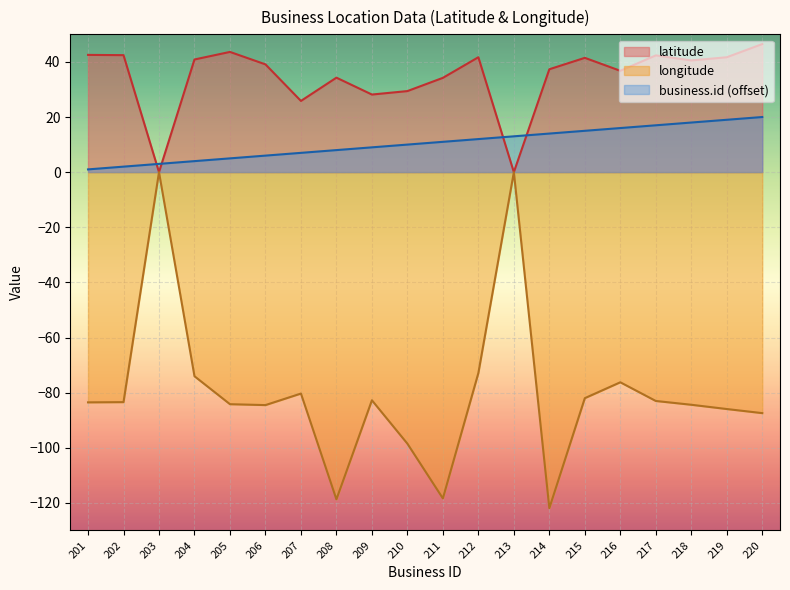

In latitude, how many points are lower than both neighbors (excluding endpoints)?

6